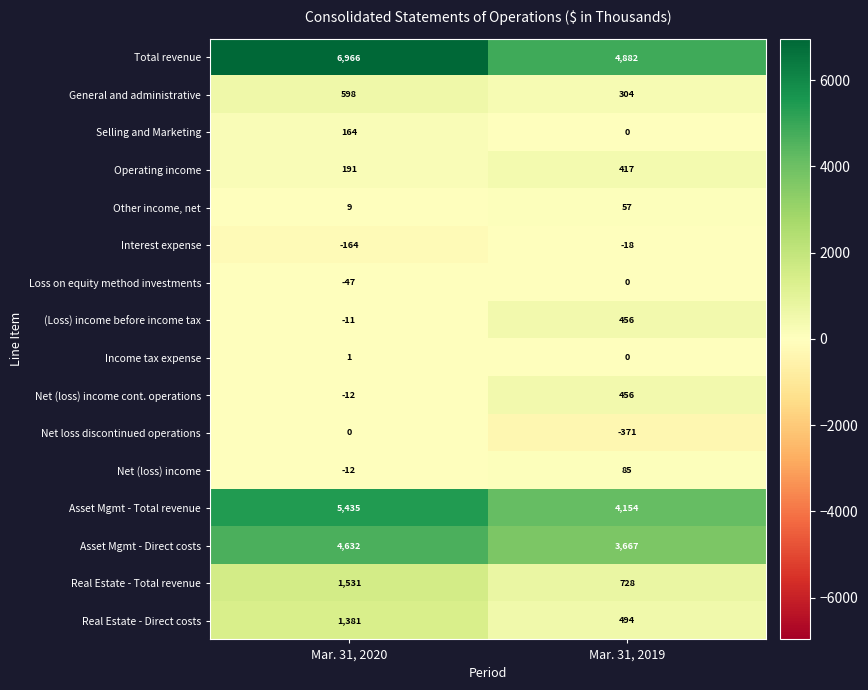

How many positive values does the Selling and Marketing series have?

1